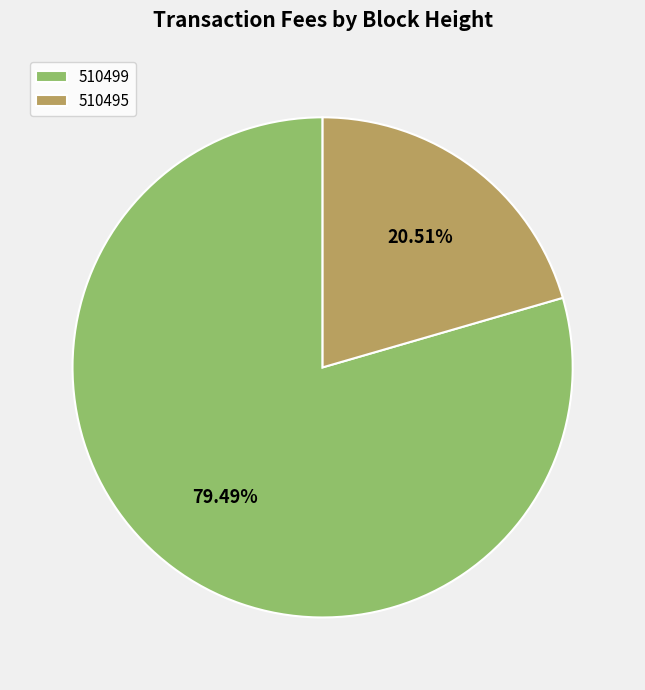

True or false: 510495 accounts for 21% of the total.

True